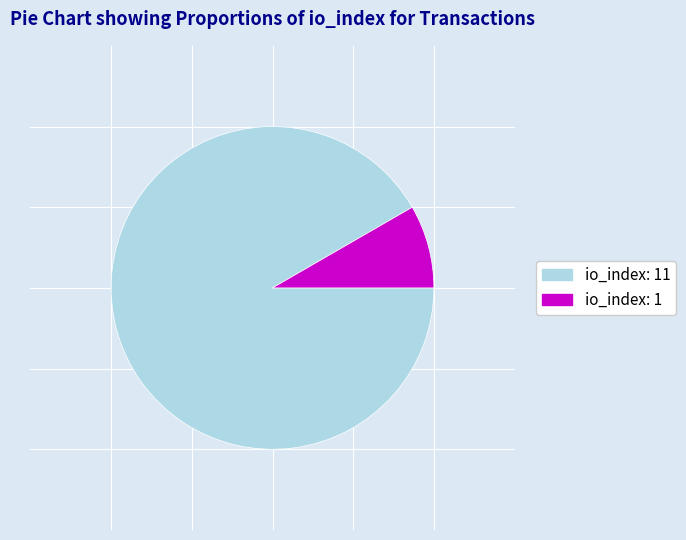

Does any single category account for the majority?

Yes